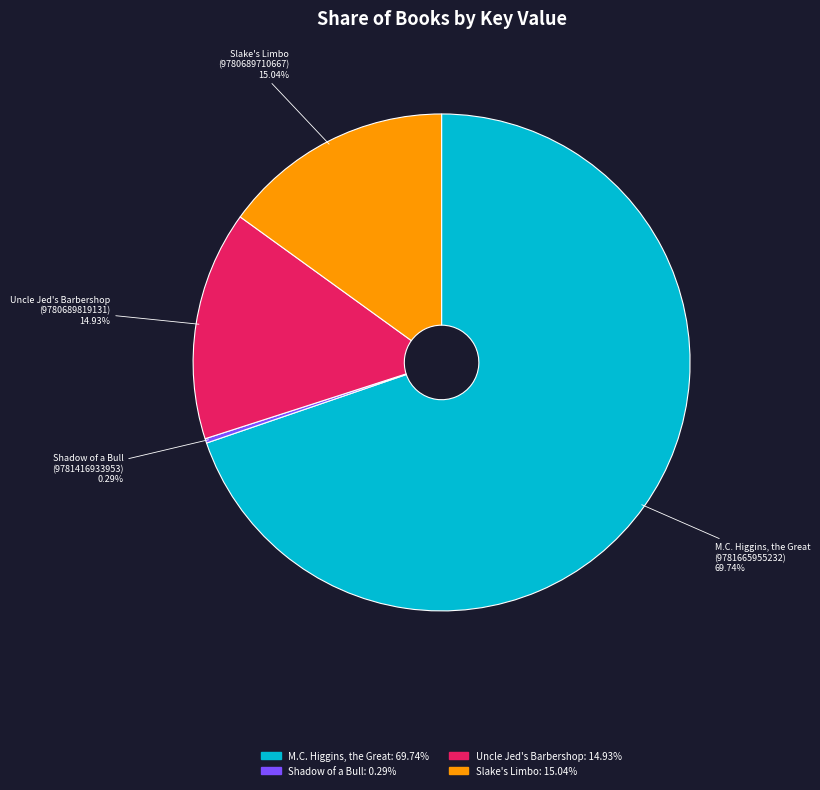

Which category has the biggest portion of the pie?

M.C. Higgins, the Great (9781665955232)